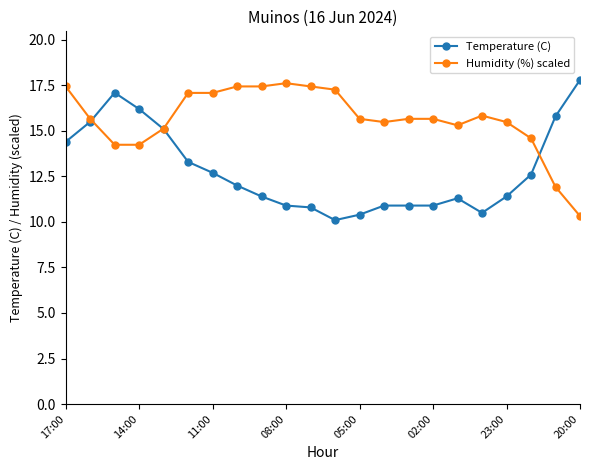

At how many categories does at least one series exceed 14?

22